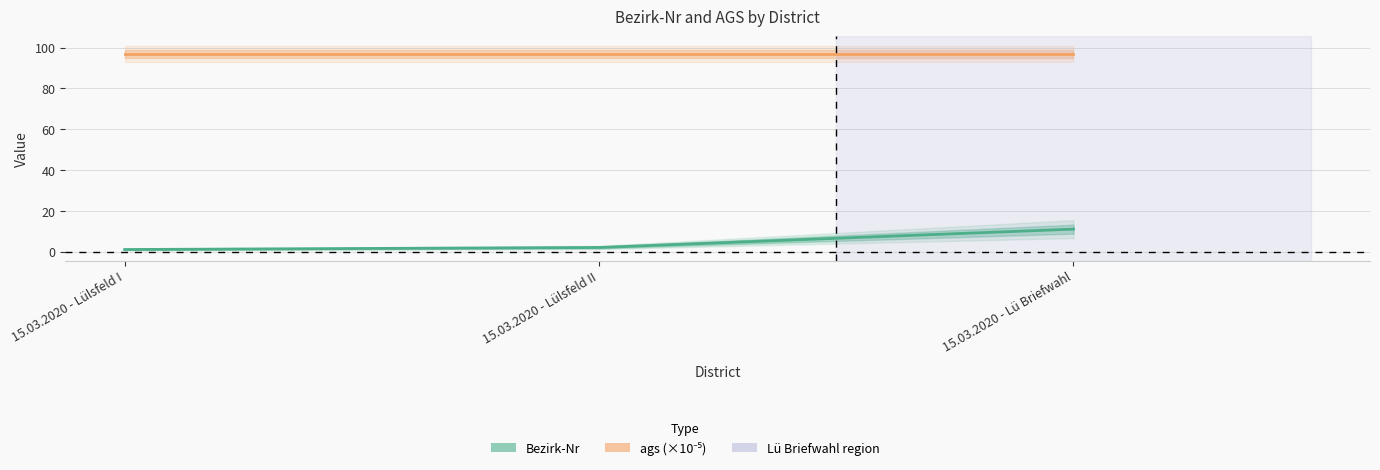

The chart shows a value of 2 at 15.03.2020 - Lülsfeld II. True or false?

True